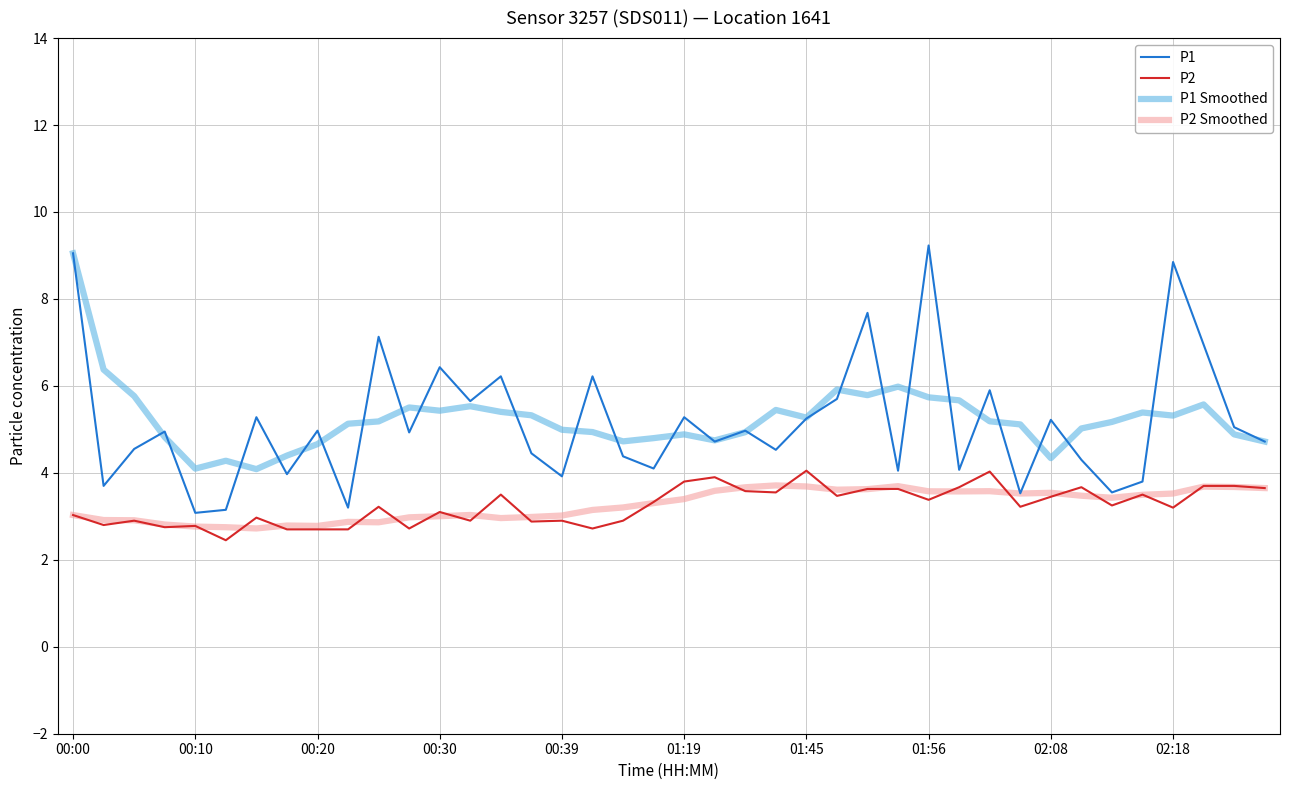

What is the minimum value shown in the chart?

2.5